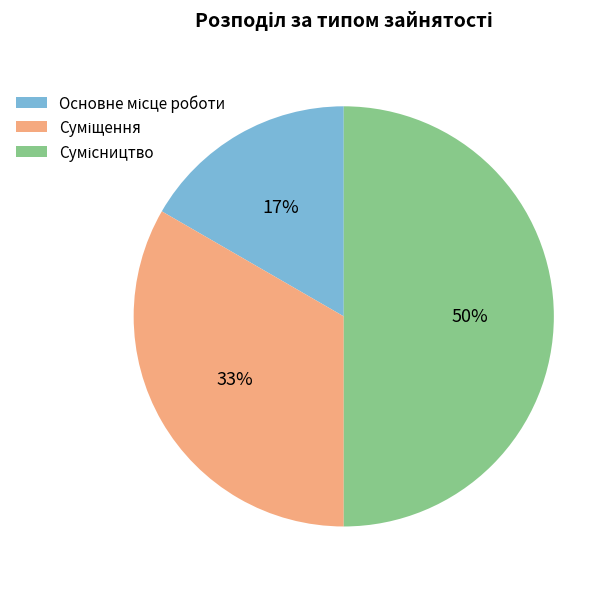

To the nearest percent, what is the average slice percentage?

33%